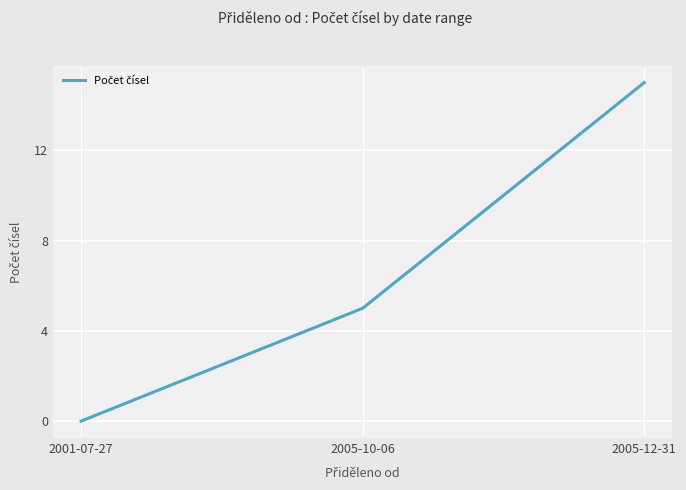

True or false: the data shows 5 at 2005-12-31.

False